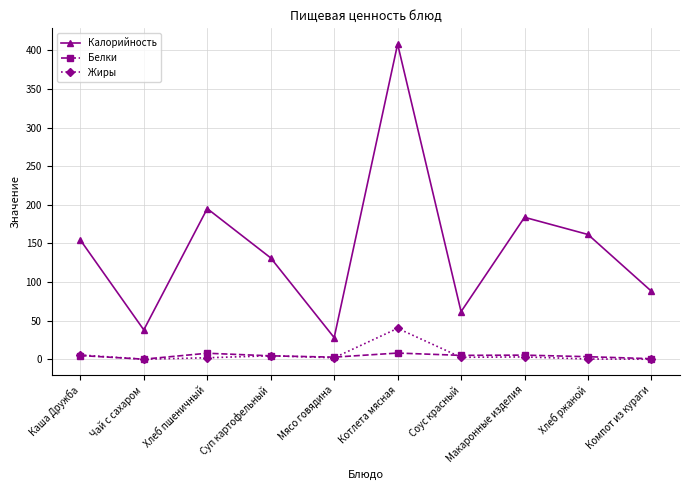

Rank the series by their maximum value, from lowest to highest.

Белки, Жиры, Калорийность